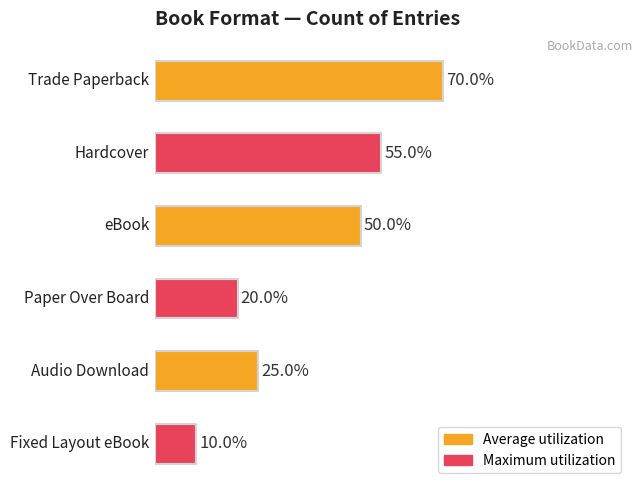

Rank the categories by value from highest to lowest.

Trade Paperback, Hardcover, eBook, Audio Download, Paper Over Board, Fixed Layout eBook